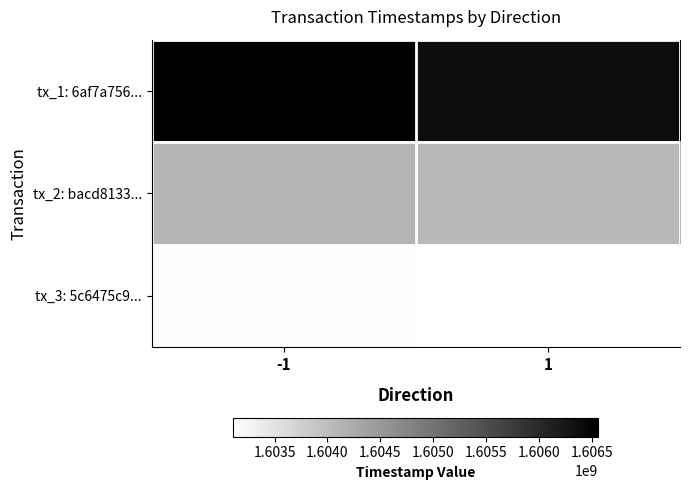

At how many categories does at least one series exceed 1605034609?

2